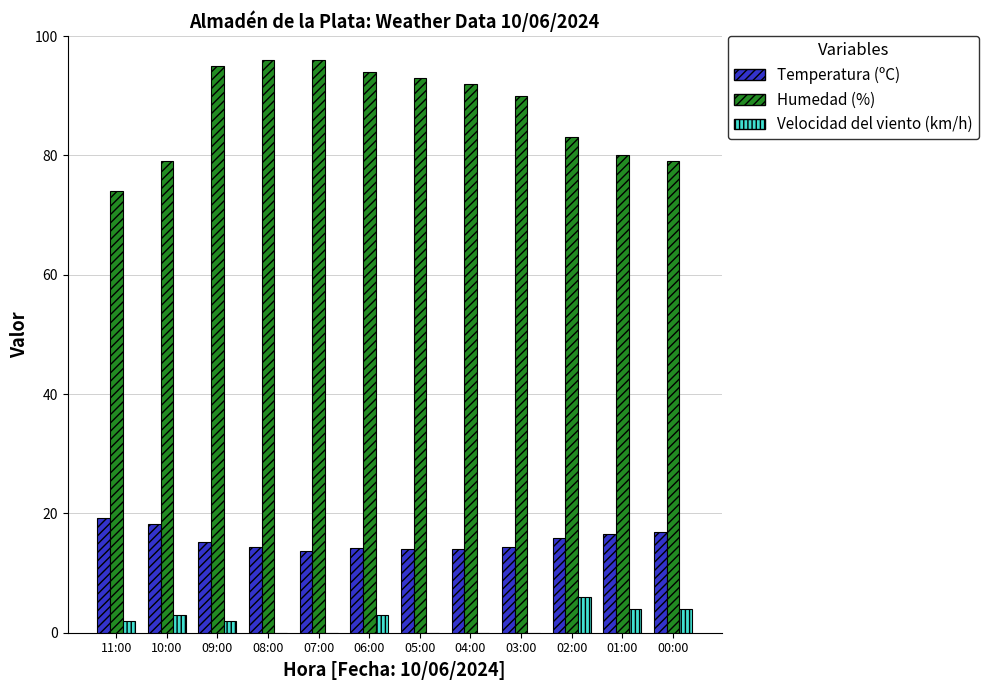

Is the value of Temperatura (ºC) at 10:00 greater than the value of Humedad (%) at 02:00?

No